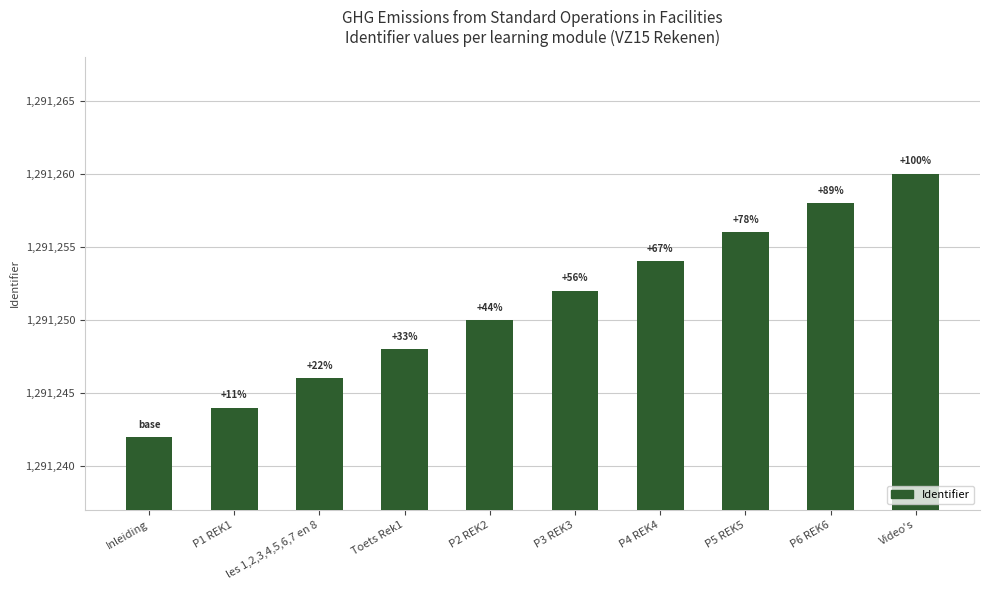

Does the chart contain any negative values?

No